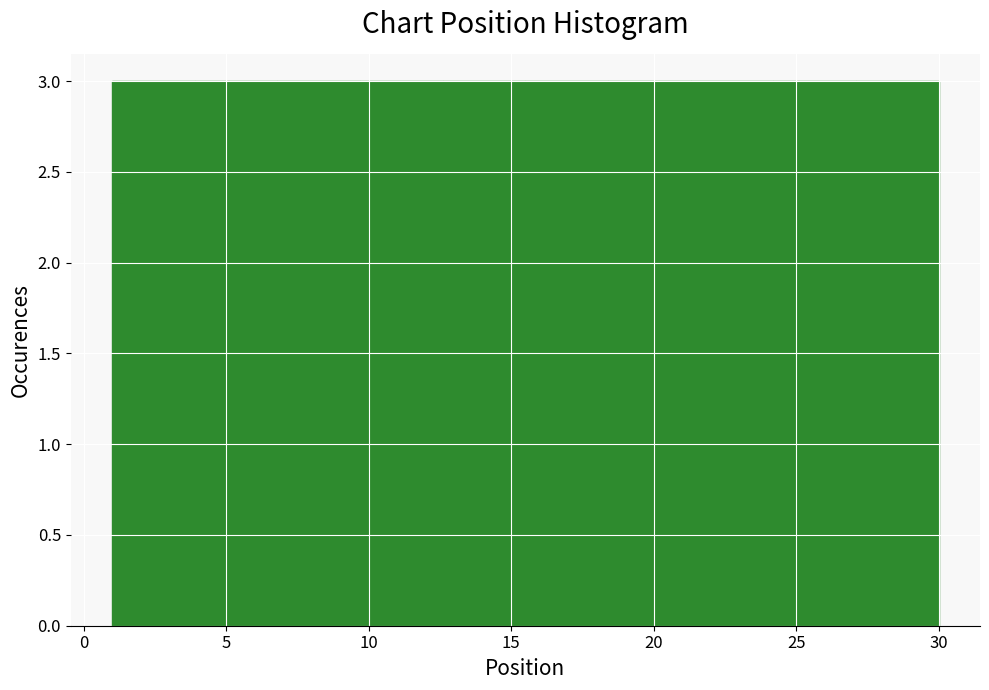

Reading left to right, list every bar in this chart as the range it spans on the x-axis followed by its height. Neither the bar edges nor the heights are printed on the chart, so give them approximately, as read against the axes.

1.0 to 3.9: 3
3.9 to 6.8: 3
6.8 to 9.7: 3
9.7 to 12.6: 3
12.6 to 15.5: 3
15.5 to 18.4: 3
18.4 to 21.3: 3
21.3 to 24.2: 3
24.2 to 27.1: 3
27.1 to 30.0: 3